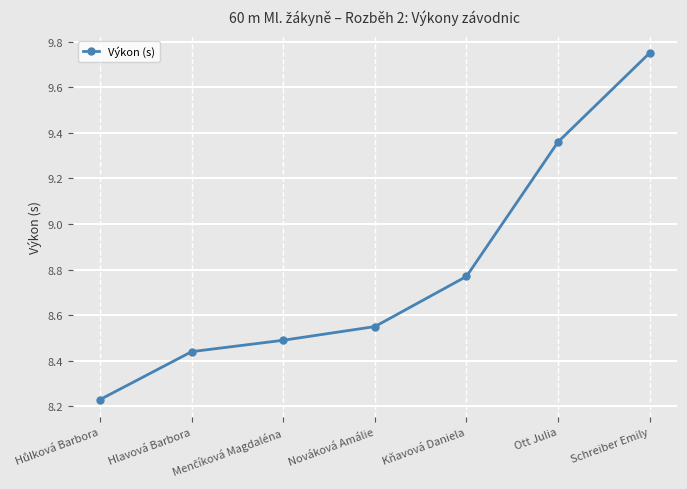

Is it true that the value at Hlavová Barbora is 3.1?

False